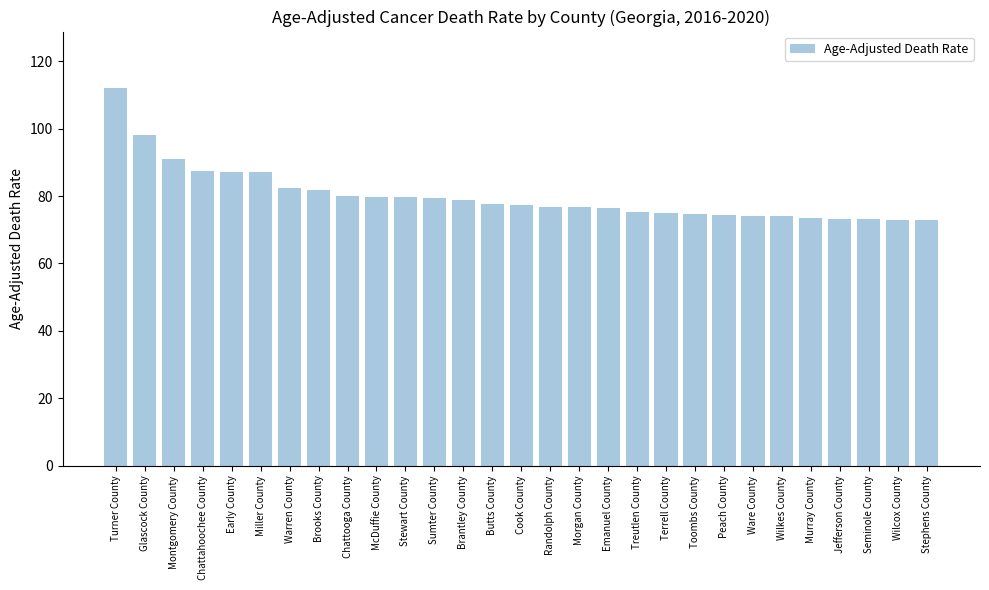

Which has a higher value, Glascock County or Miller County?

Glascock County